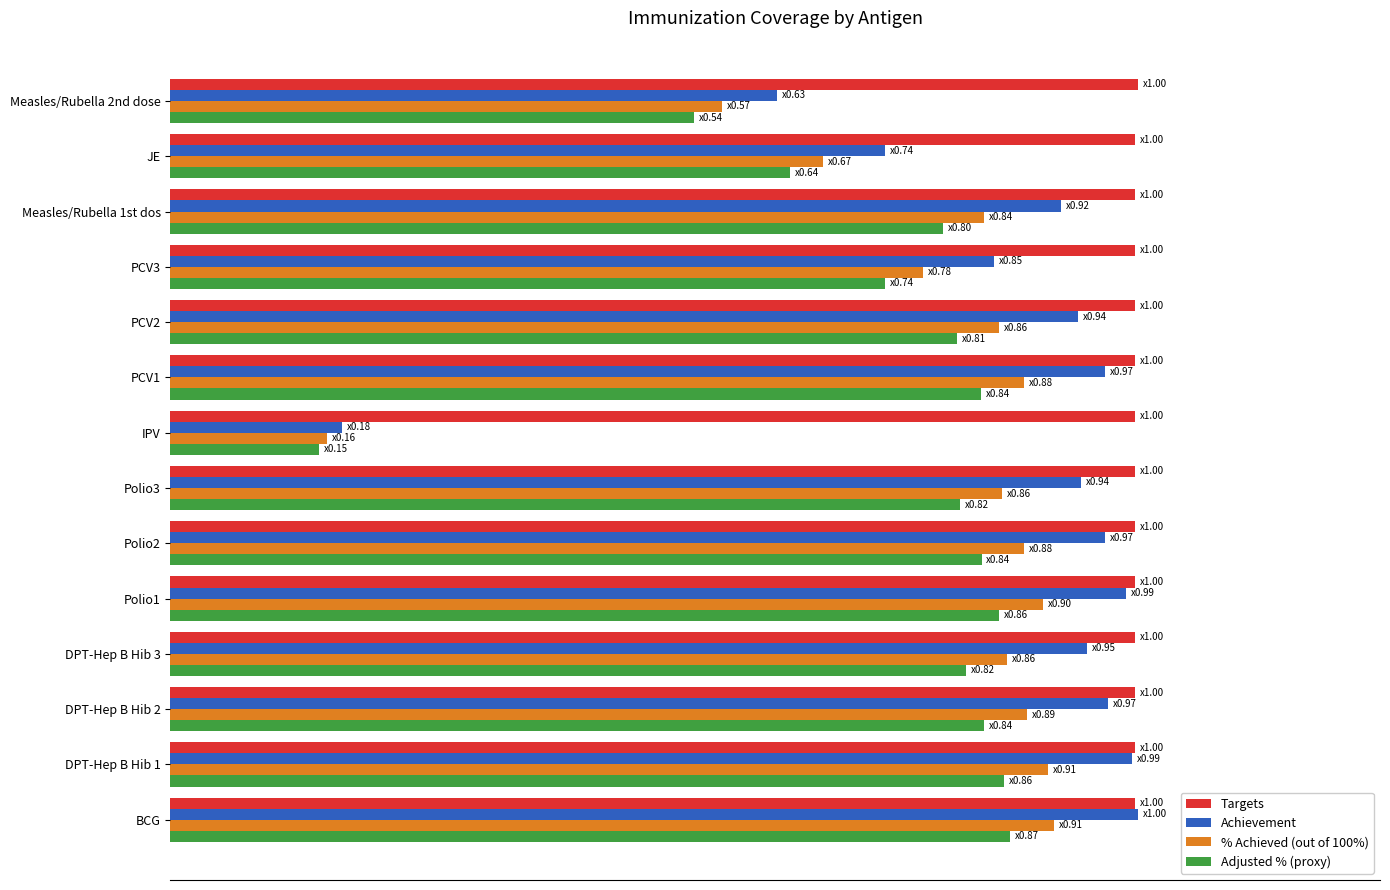

What are all the series names shown in the legend?

Targets, Achievement, % Achieved (out of 100%), Adjusted % (proxy)